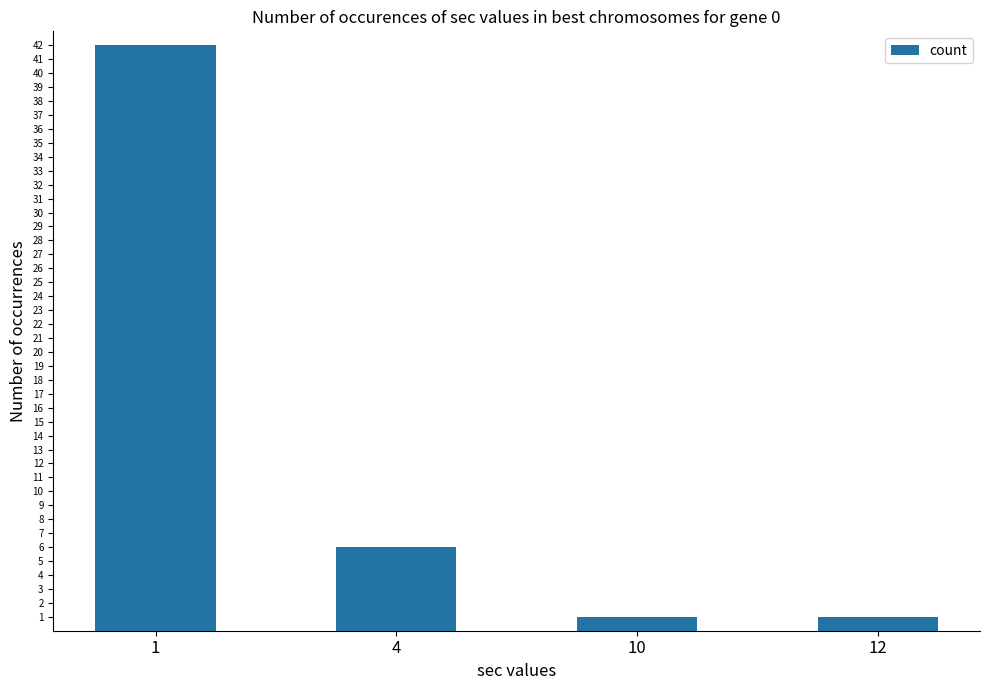

Reading right to left, list all the values displayed in this chart.

12=1	10=1	4=6	1=42